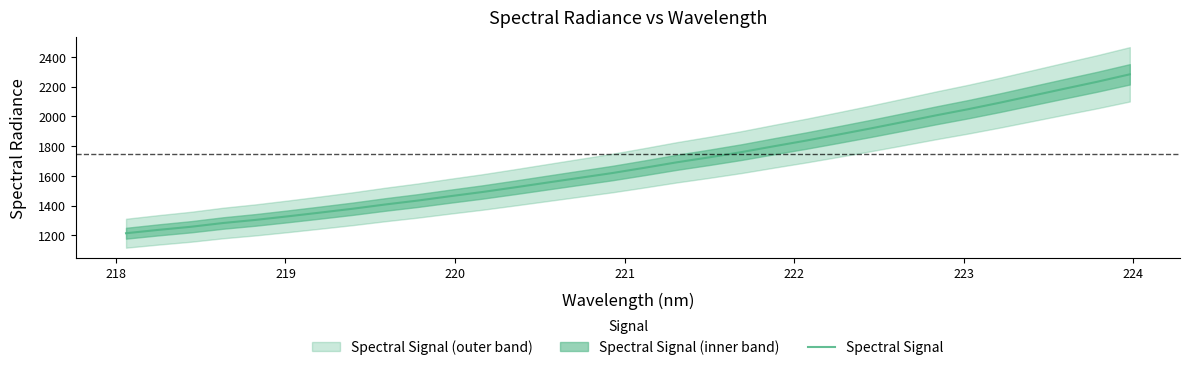

The value at 10 is 2075.4. True or false?

False